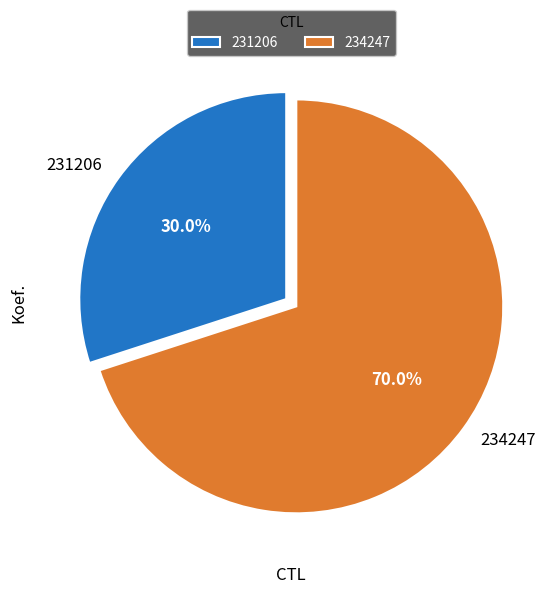

To the nearest percent, what is the difference between the 234247 and 231206 slice percentages?

40%